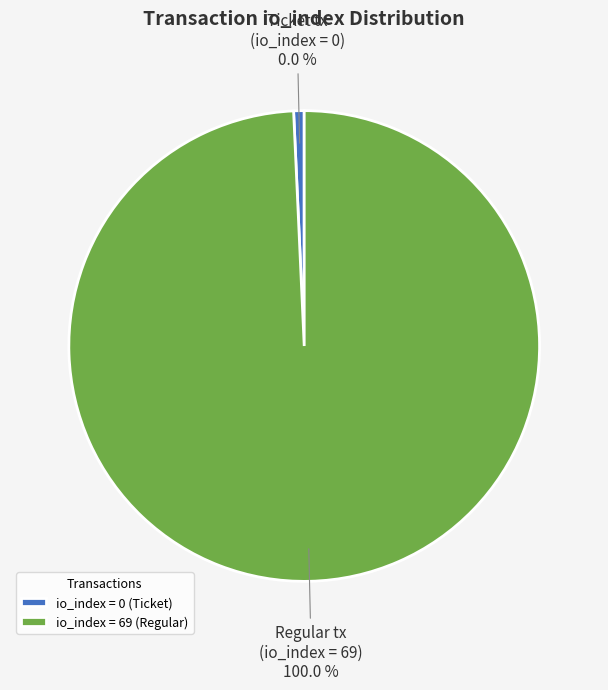

To the nearest percent, what is the difference between the tx_hash_0 (io_index=0) and tx_hash_1 (io_index=69) slice percentages?

100%